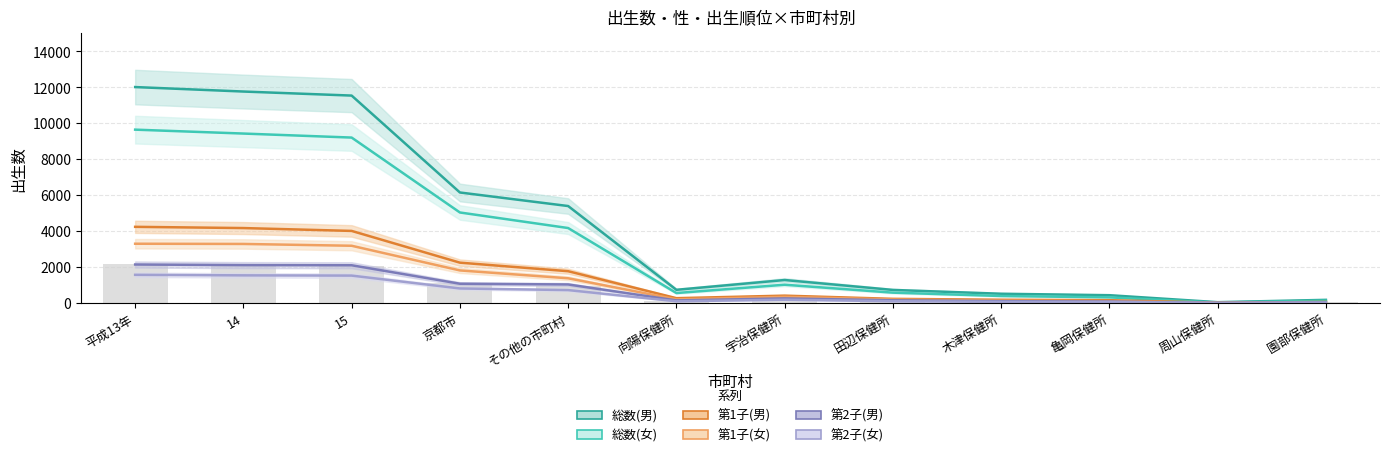

Reading left to right, transcribe all the data shown in this chart.

総数(男): 平成13年=12016.0	14=11767.0	15=11542.0	京都市=6148.0	その他の市町村=5394.0	向陽保健所=731.0	宇治保健所=1276.0	田辺保健所=725.0	木津保健所=512.0	亀岡保健所=431.0	周山保健所=43.0	園部保健所=172.0
総数(女): 平成13年=9645.8	14=9428.2	15=9204.6	京都市=5035.4	その他の市町村=4169.2	向陽保健所=551.6	宇治保健所=1014.0	田辺保健所=572.9	木津保健所=386.8	亀岡保健所=310.2	周山保健所=20.4	園部保健所=127.5
第1子(男): 平成13年=4236.5	14=4168.1	15=4009.0	京都市=2242.8	その他の市町村=1766.2	向陽保健所=265.7	宇治保健所=406.1	田辺保健所=227.5	木津保健所=177.8	亀岡保健所=153.4	周山保健所=12.2	園部保健所=56.2
第1子(女): 平成13年=3295.8	14=3283.8	15=3183.0	京都市=1810.2	その他の市町村=1372.8	向陽保健所=200.4	宇治保健所=339.6	田辺保健所=192.6	木津保健所=130.2	亀岡保健所=100.2	周山保健所=6.6	園部保健所=37.8
第2子(男): 平成13年=2139.8	14=2105.3	15=2098.1	京都市=1069.4	その他の市町村=1028.6	向陽保健所=140.2	宇治保健所=252.5	田辺保健所=146.4	木津保健所=99.4	亀岡保健所=75.4	周山保健所=5.3	園部保健所=33.6
第2子(女): 平成13年=1565.5	14=1535.9	15=1522.2	京都市=806.6	その他の市町村=715.6	向陽保健所=93.2	宇治保健所=180.2	田辺保健所=96.9	木津保健所=64.0	亀岡保健所=56.2	周山保健所=3.7	園部保健所=21.8